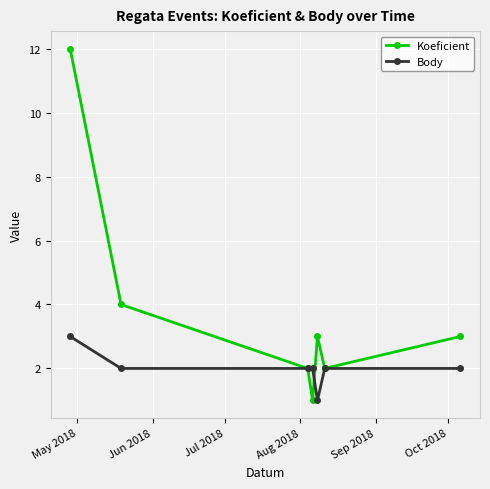

What is the sum of all Body values?

14